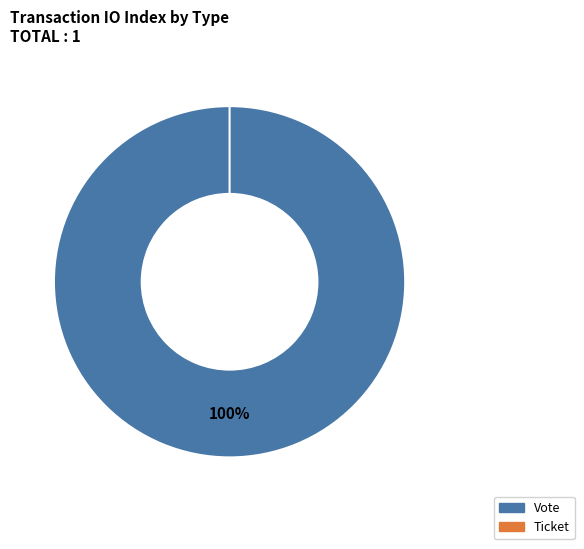

Rank the categories by value from lowest to highest.

Ticket, Vote